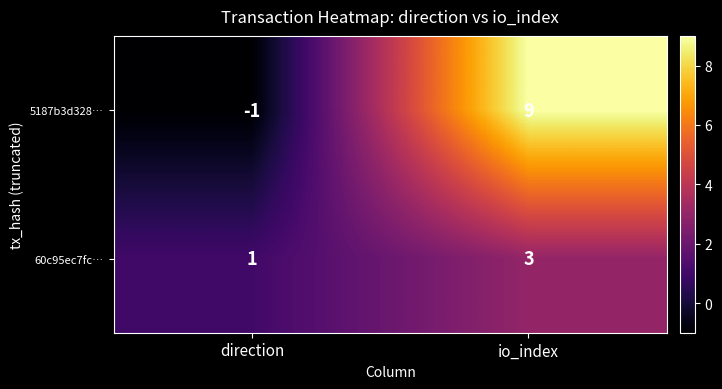

How many negative values does the 5187b3d328… series have?

1